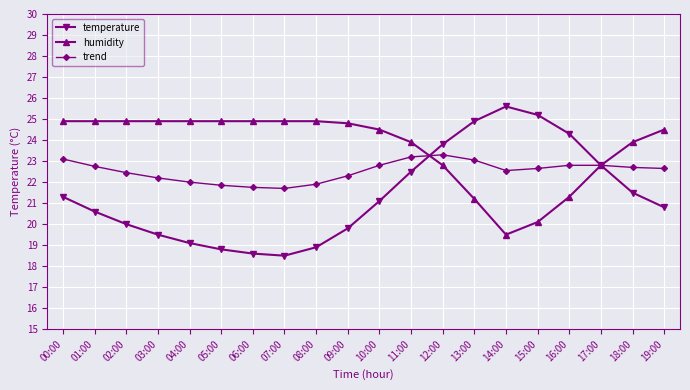

True or false: temperature and trend cross at least once.

True